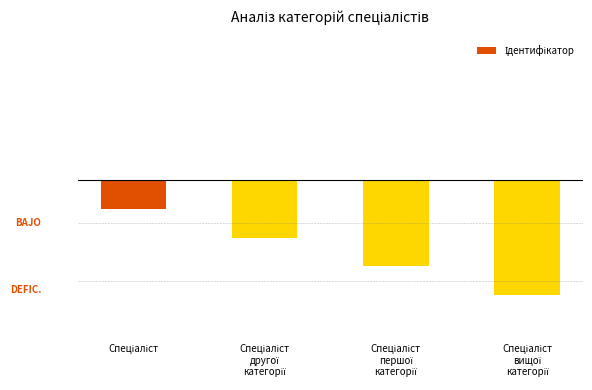

Which has a higher value, Спеціаліст
другої
категорії or Спеціаліст
вищої
категорії?

Спеціаліст
другої
категорії